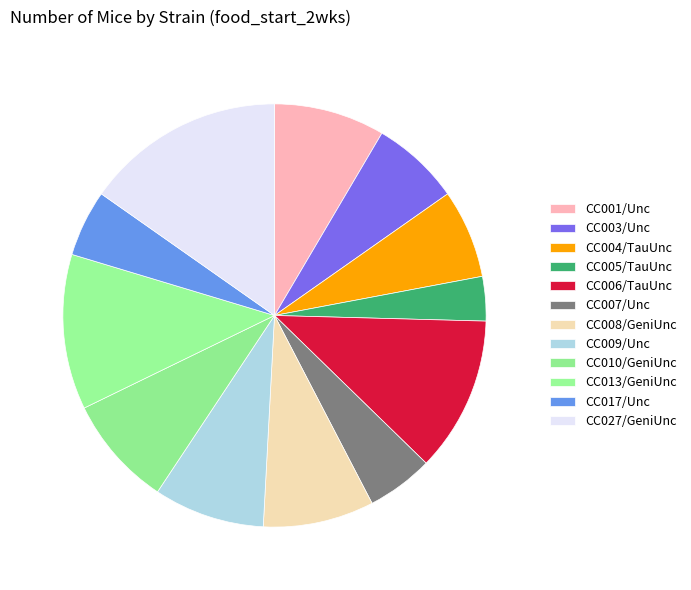

What is the largest slice in the pie chart?

CC027/GeniUnc